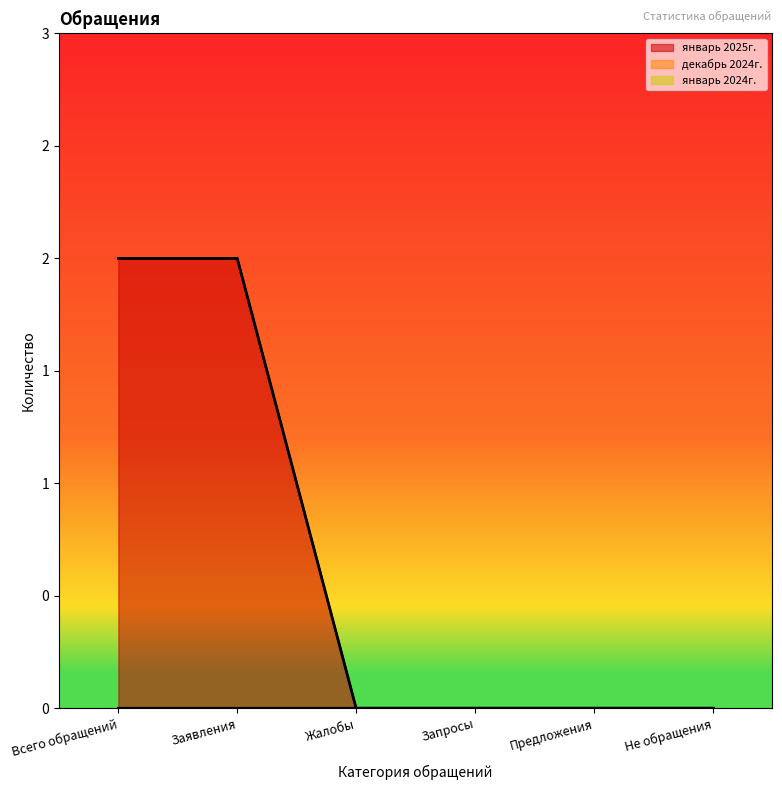

Which has a higher value, Не обращения or Заявления?

Заявления